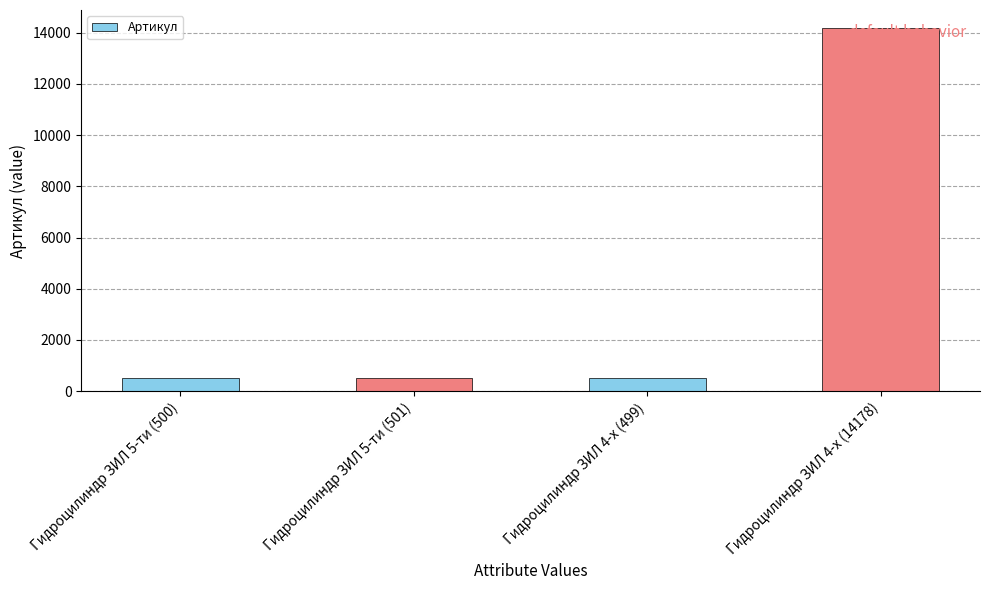

Read the value at Гидроцилиндр ЗИЛ 4-х (14178).

14178